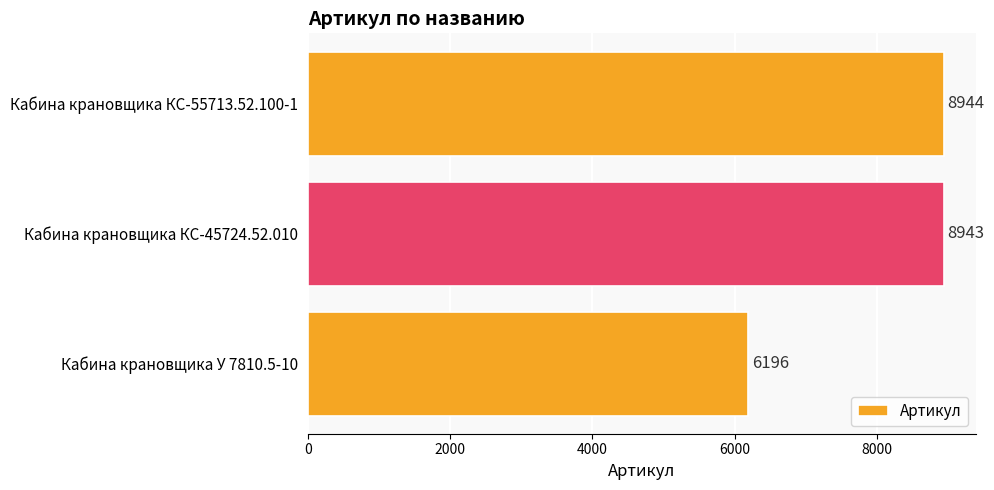

List the labels in order of value, smallest first.

Кабина крановщика У 7810.5-10, Кабина крановщика КС-45724.52.010, Кабина крановщика КС-55713.52.100-1